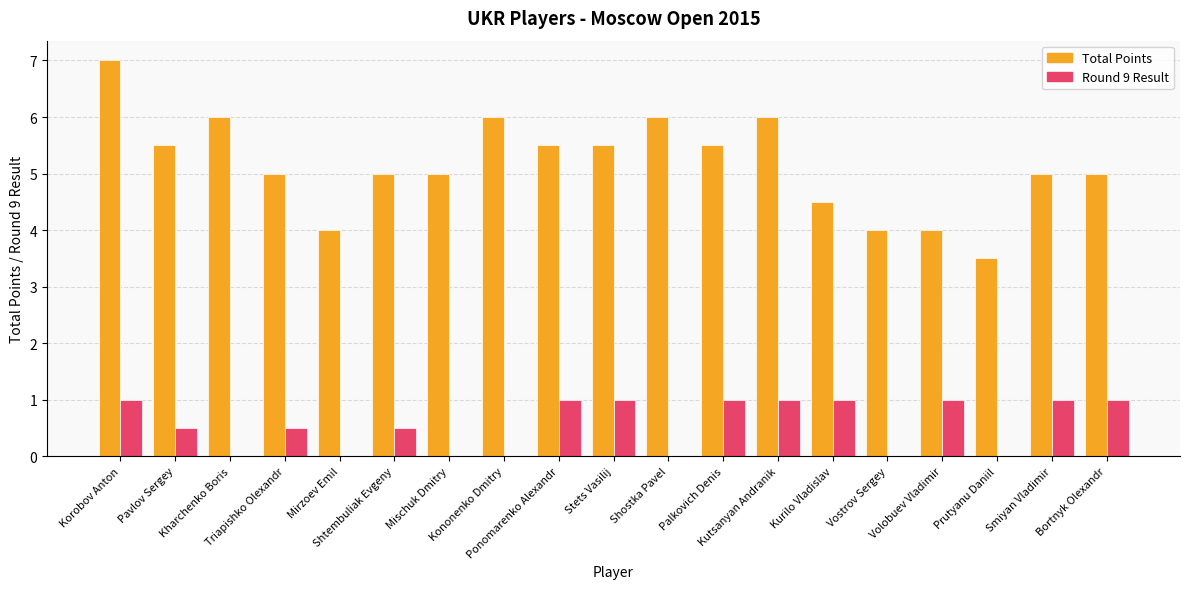

The Round 9 Result series shows 1.6 at Kurilo Vladislav. True or false?

False